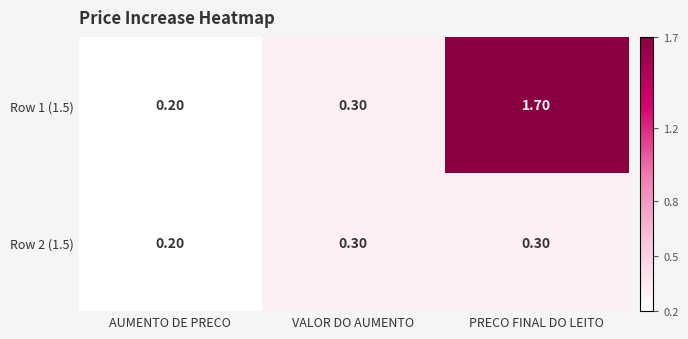

Which category has the lowest value across all series?

AUMENTO DE PRECO